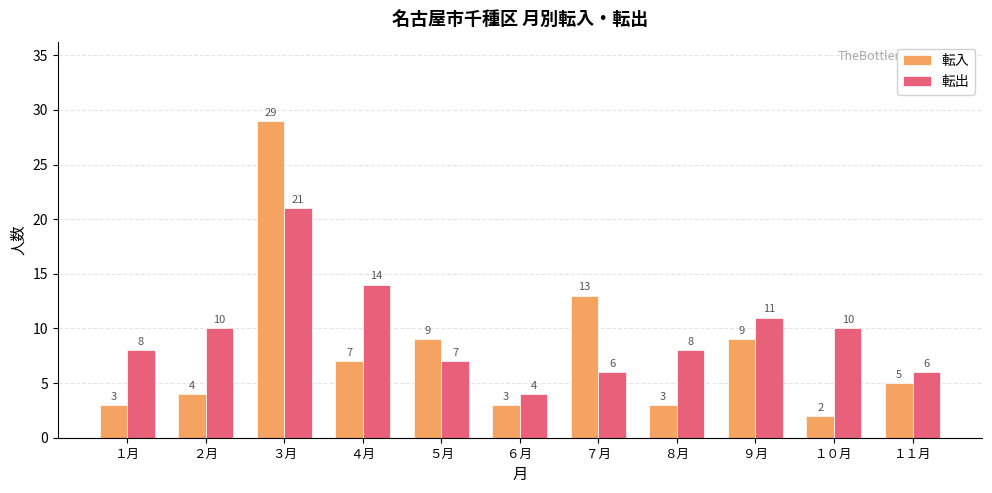

What is the sum of the 転入 values at ６月 and ９月?

12